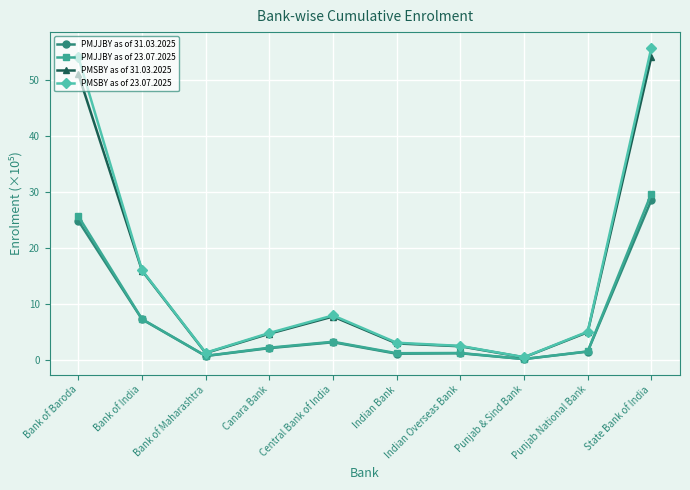

What is the sum of all PMSBY as of 31.03.2025 values?

145.7